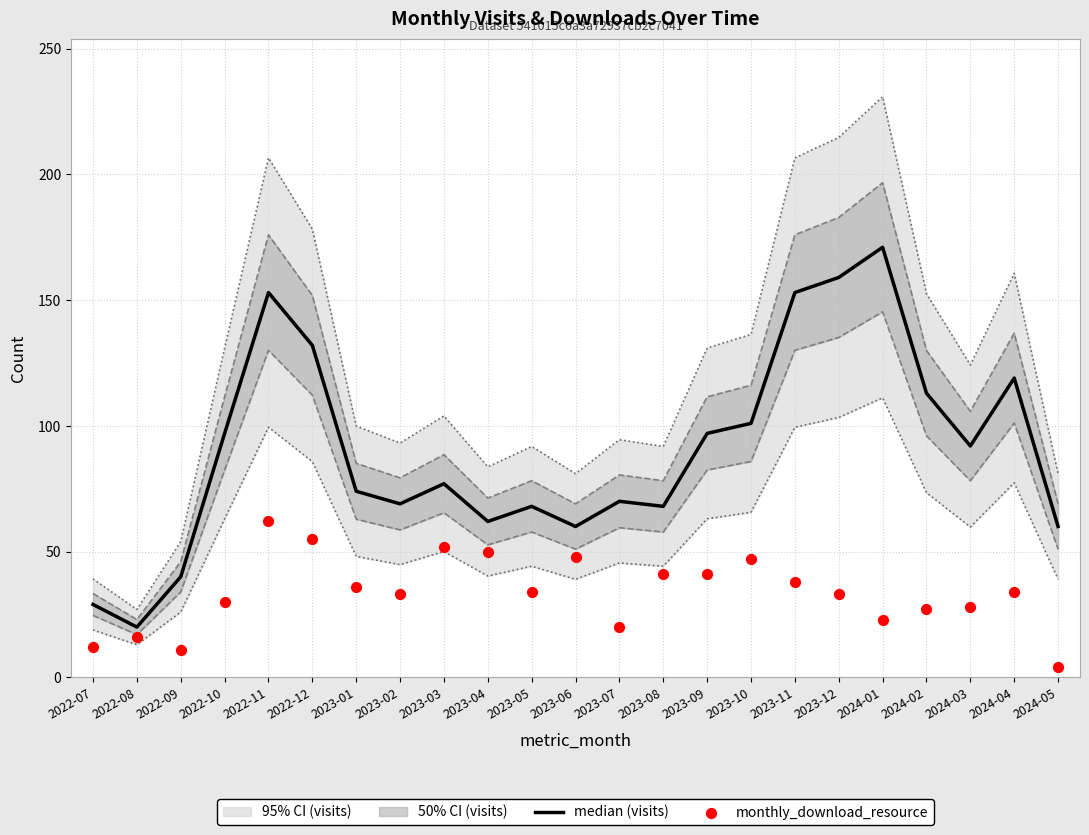

At how many categories does at least one series exceed 34?

21